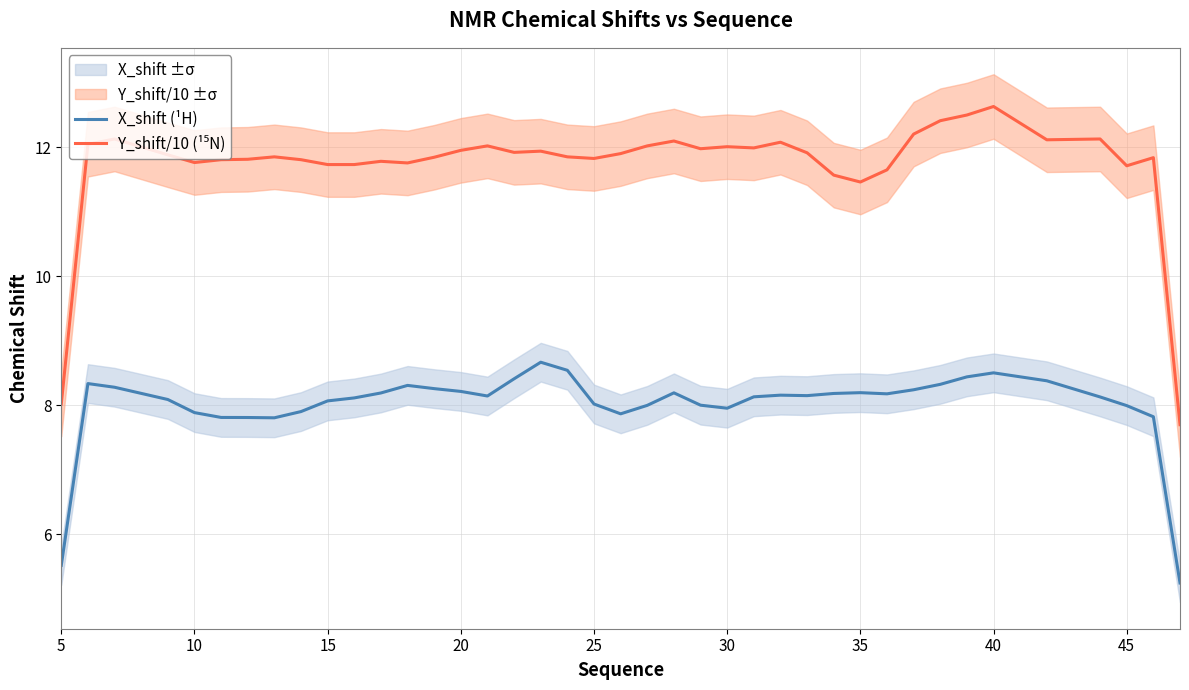

What is the maximum value for X_shift (¹H)?

8.7